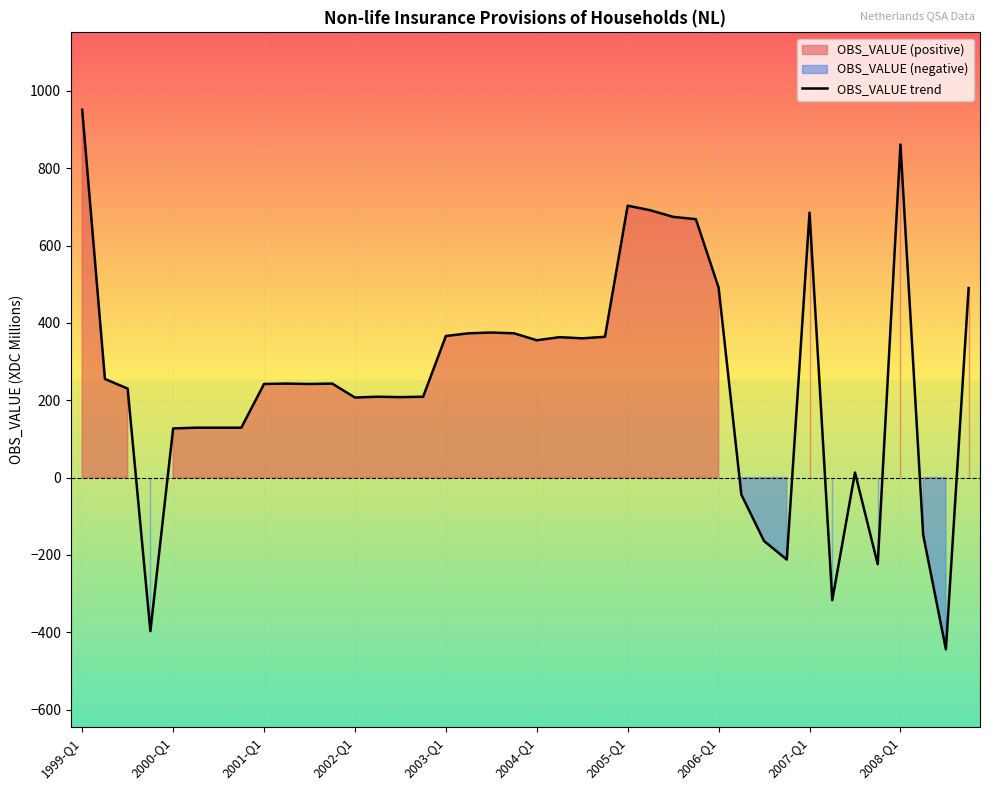

The value at 37 is -198. True or false?

False